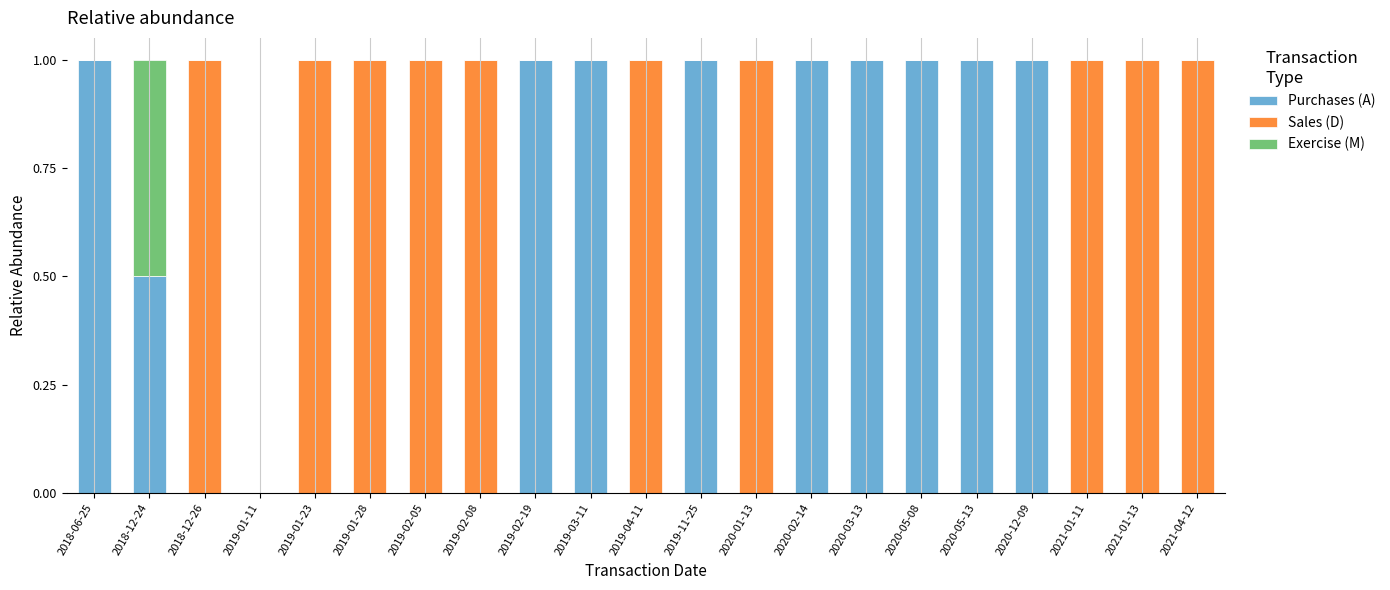

The Purchases (A) series shows -0.6 at 2019-02-05. True or false?

False